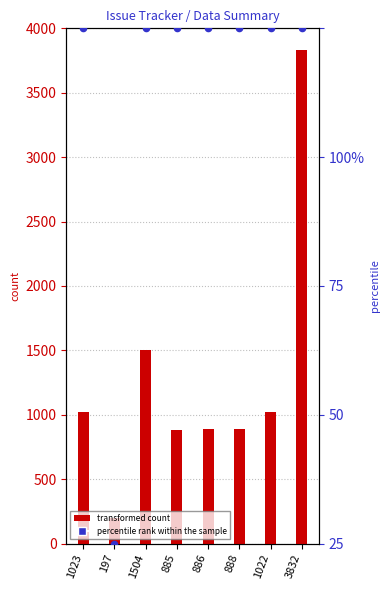

Which series contains the lowest Y value?

i_col